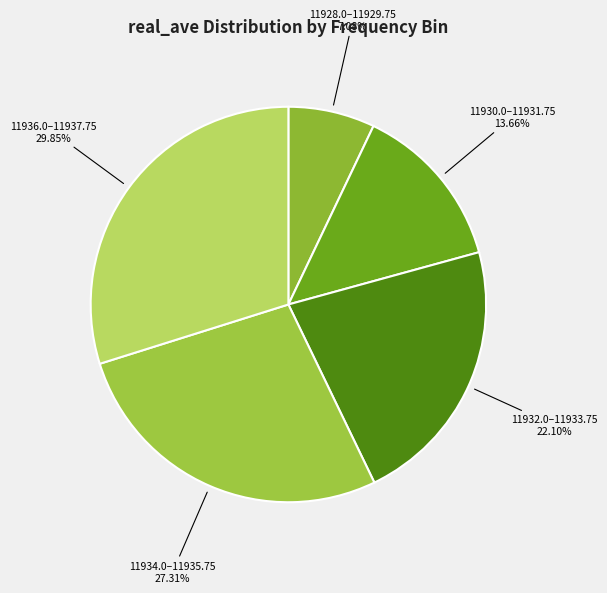

What is the smallest slice in the pie chart?

11928.0–11929.75